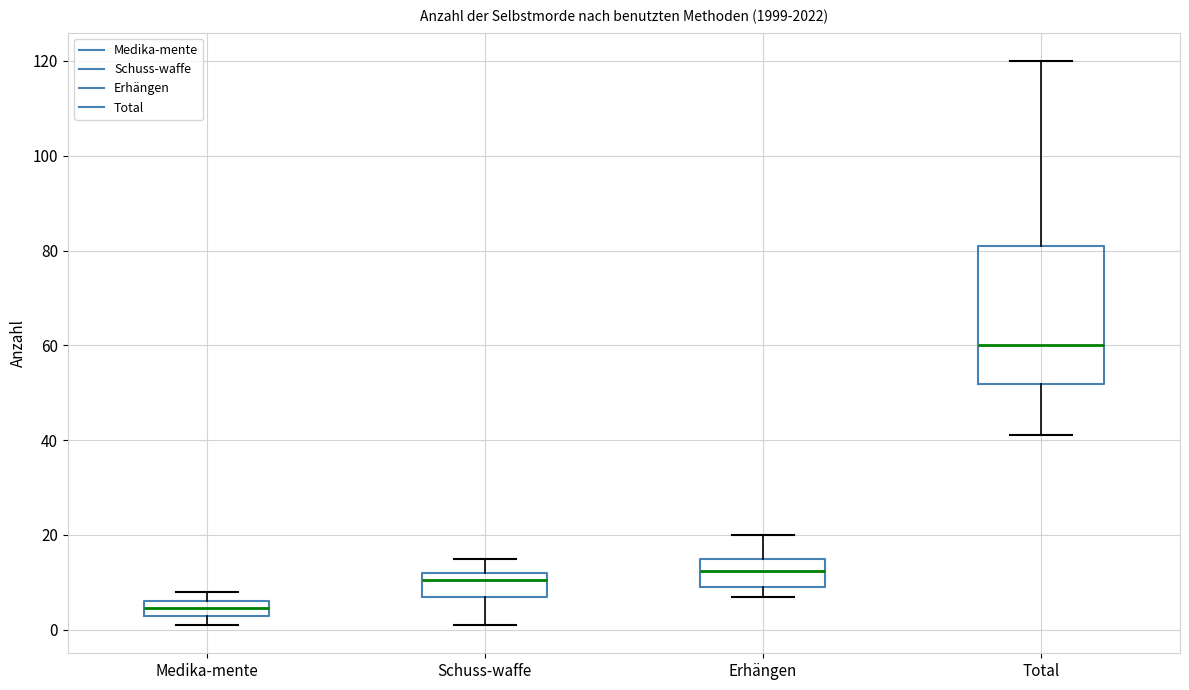

Reading left to right, transcribe this box plot: for each box, give where its median line is, the range the box spans, and where its two whiskers end, as read against the y-axis. The values are not printed on the chart, so give them approximately, as read against the axis.

Medika-mente: median 4 (inside the box), box 4 to 6, whiskers 2 to 8
Schuss-waffe: median 10, box 8 to 12, whiskers 2 to 16
Erhängen: median 12, box 10 to 16, whiskers 8 to 20
Total: median 60, box 52 to 82, whiskers 42 to 120